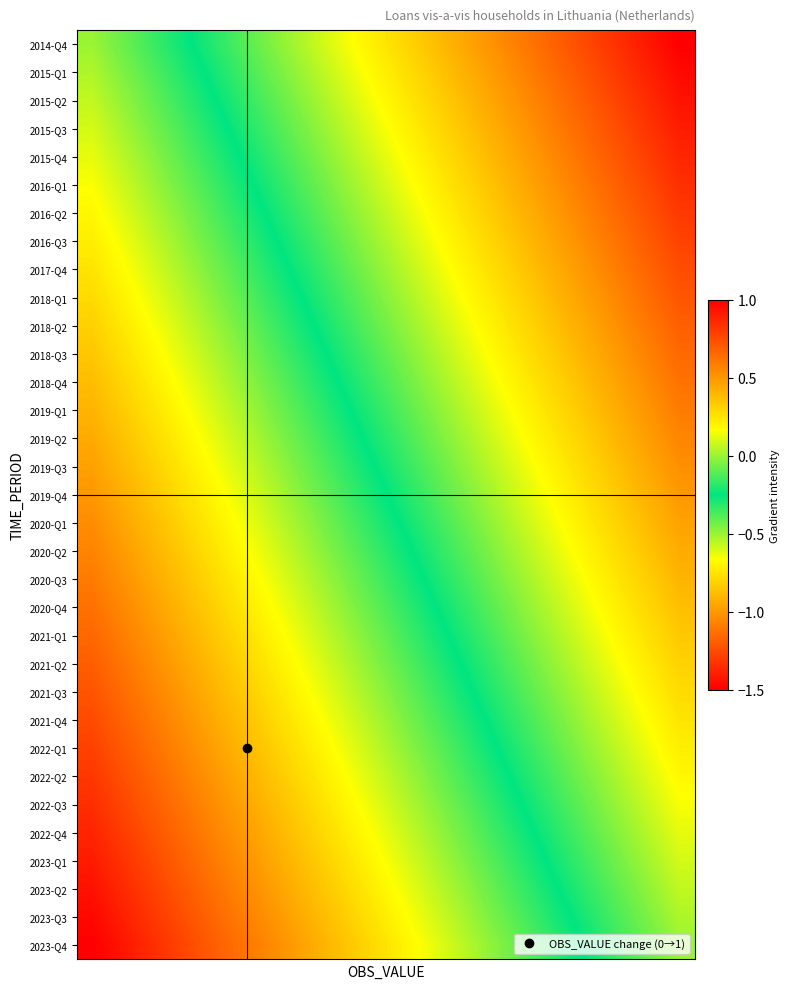

What is the greatest value displayed?

1.0